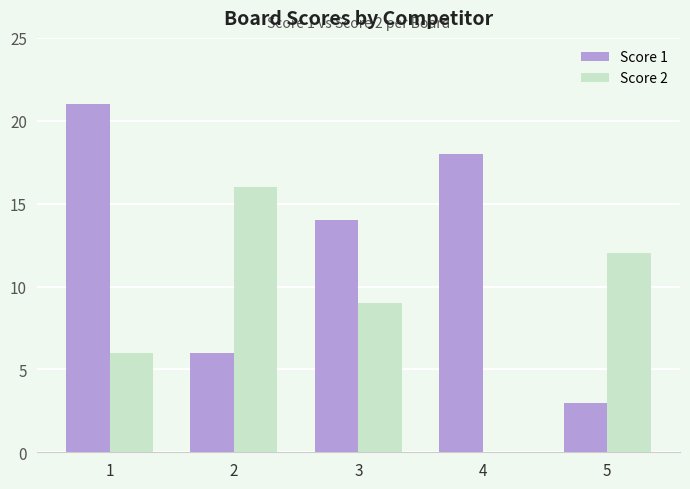

Between 1 and 5, which series saw the biggest shift?

Score 1